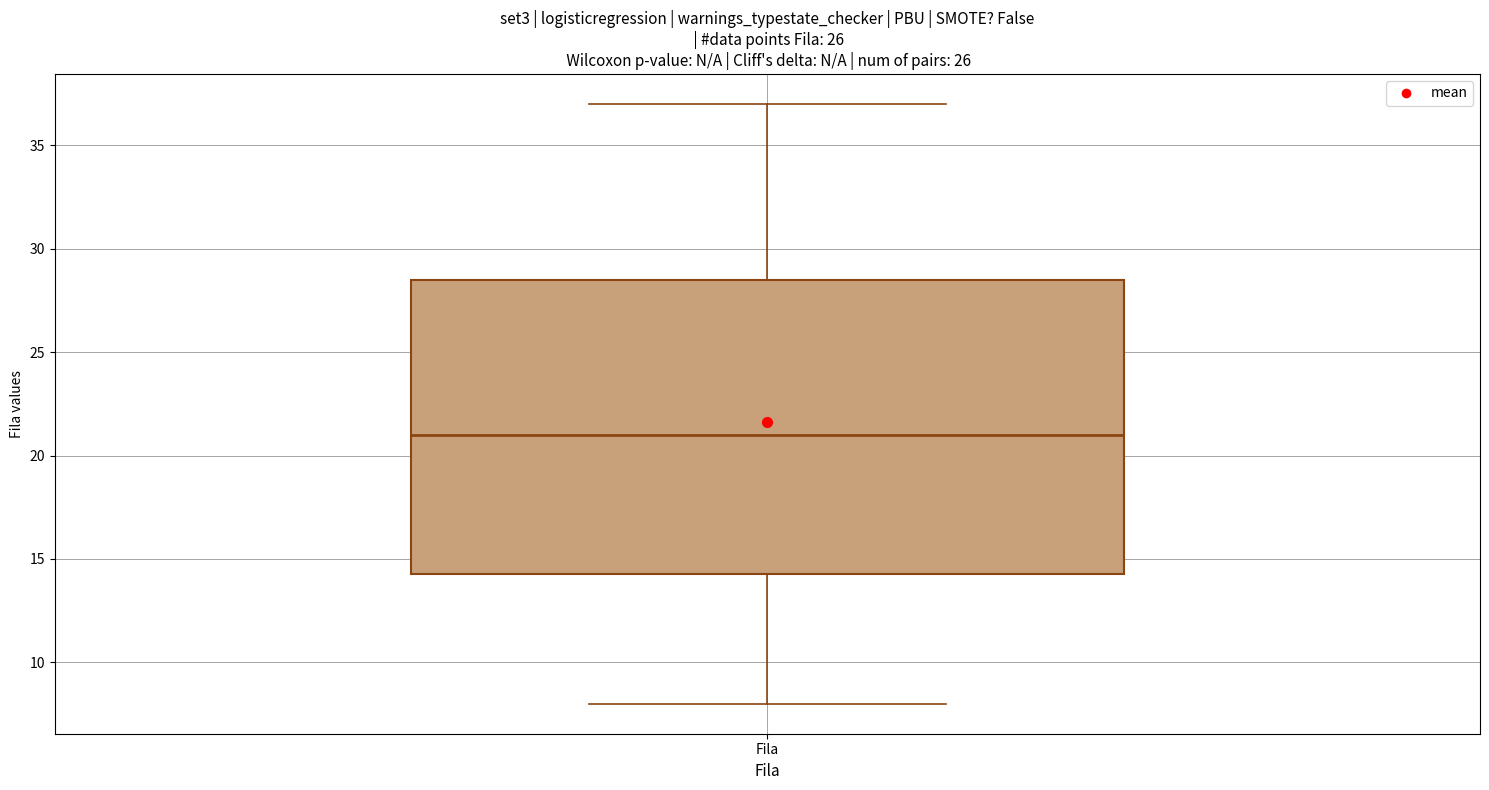

Read this box plot against the y-axis: the position of the median line, the range covered by the box, and the ends of both whiskers. The values are not printed on the chart, so give them approximately, as read against the axis.

median 21.0, box 14.5 to 28.5, whiskers 8.0 to 37.0